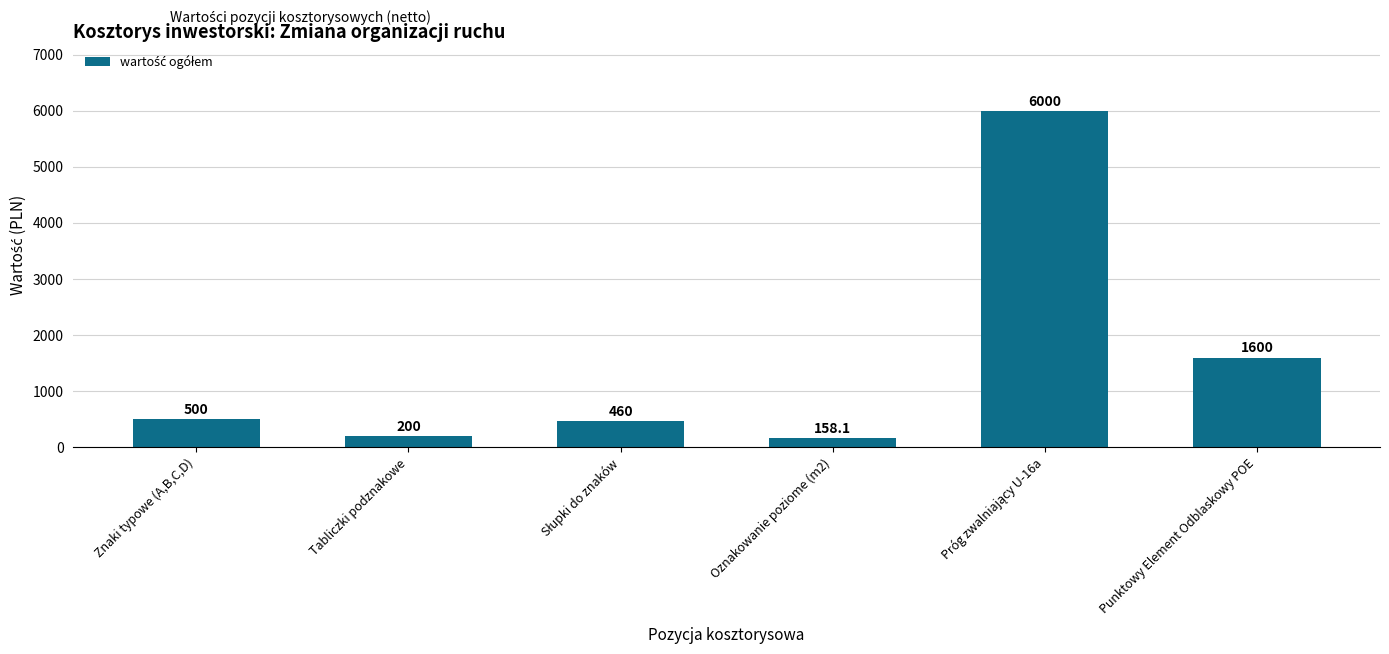

Are the bars horizontal?

No